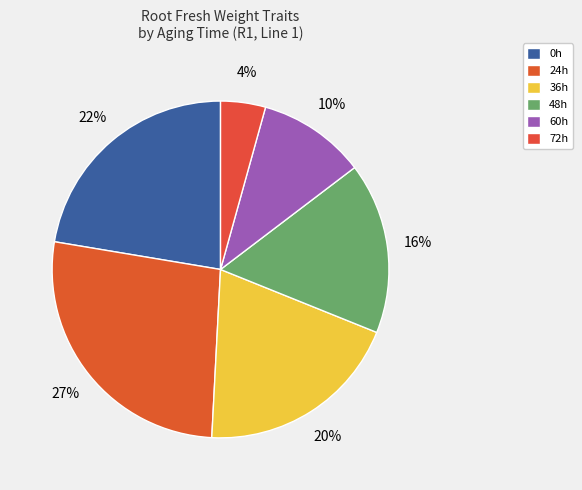

How many slices are in this pie chart?

6